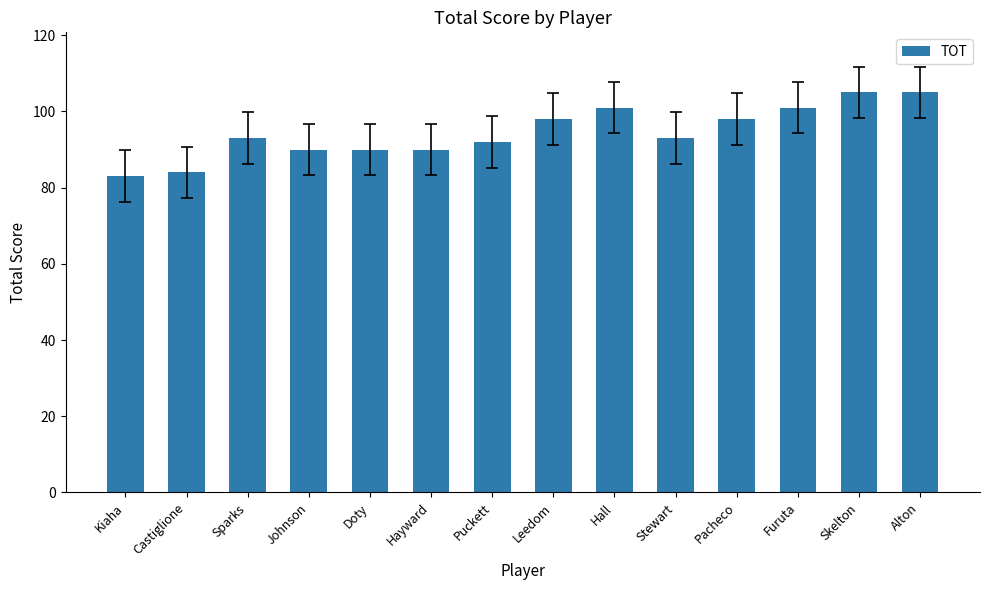

Read the value at Leedom.

98